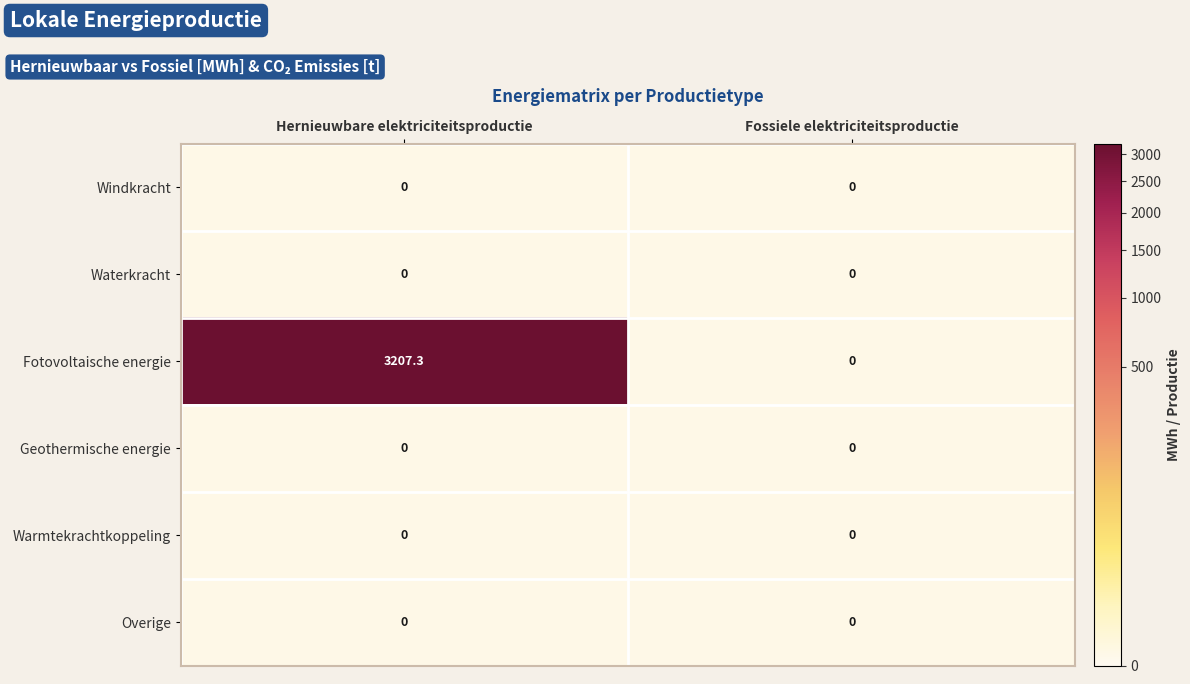

The Warmtekrachtkoppeling series shows 0.0 at Hernieuwbare elektriciteitsproductie. True or false?

True